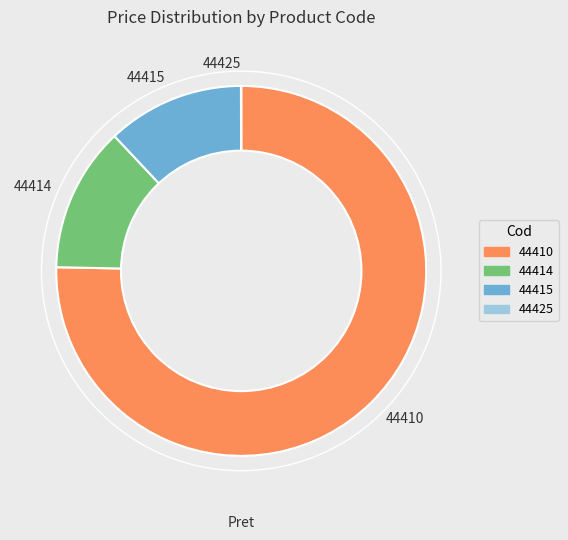

Approximately how many times larger is the value at 44414 compared to 44415?

1.1